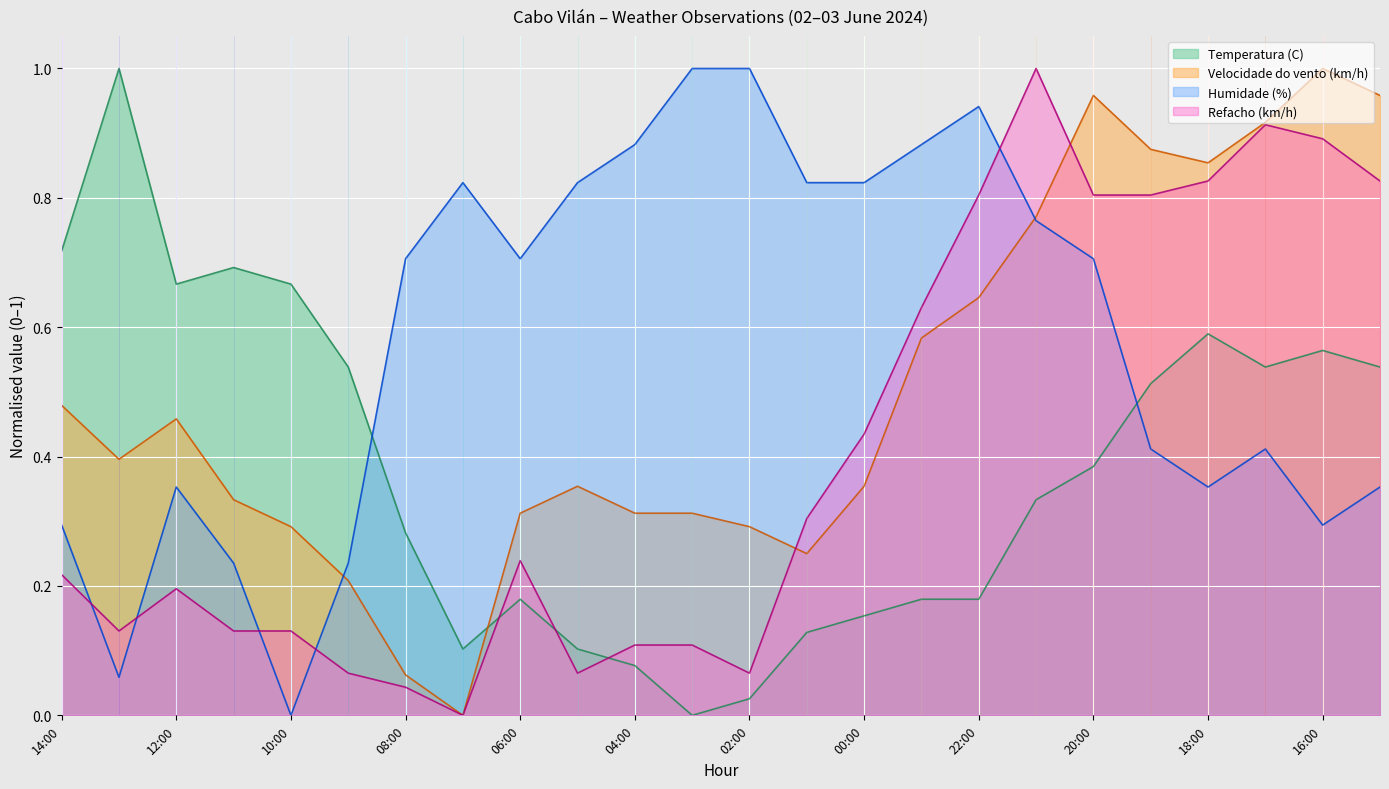

What is the difference between the Humidade (%) values at 21:00 and 08:00?

0.1